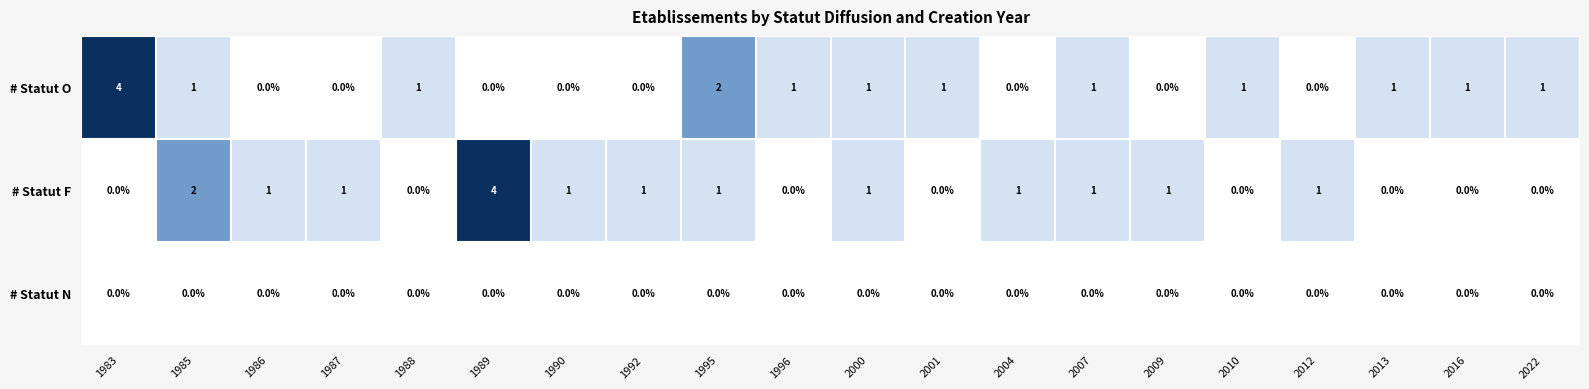

Is it true that # Statut O equals 1 at 2022?

True